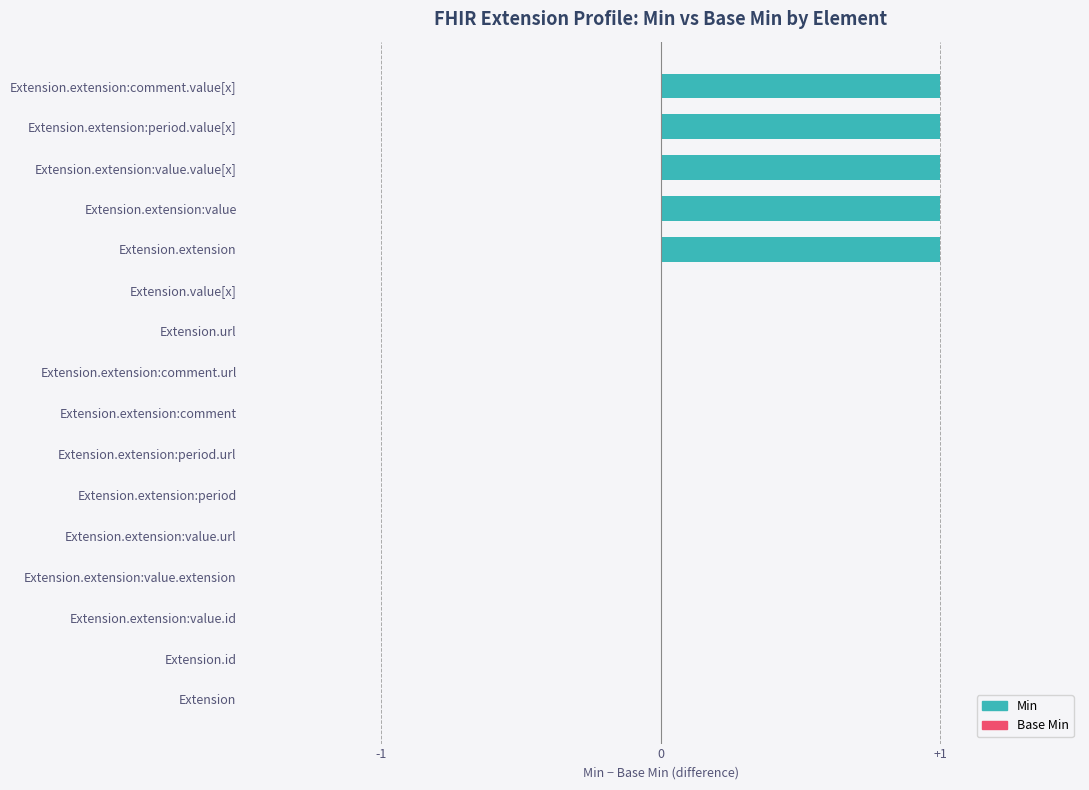

Which has a higher value, Extension.value[x] or Extension.extension:value?

Extension.extension:value